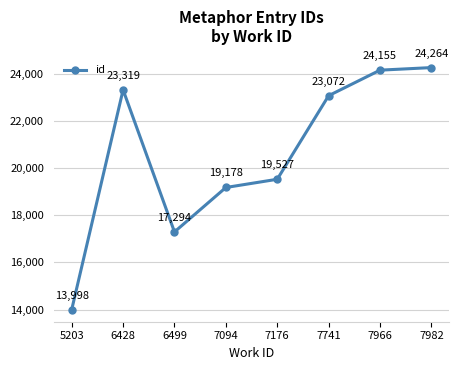

Rank the categories by value from lowest to highest.

5203, 6499, 7094, 7176, 7741, 6428, 7966, 7982